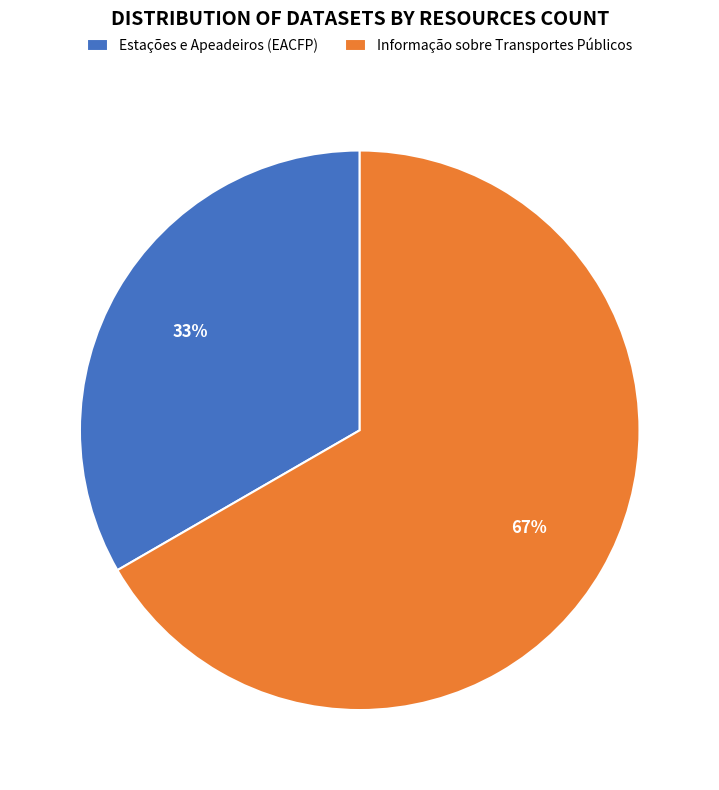

Which slice is the largest?

Informação sobre Transportes Públicos